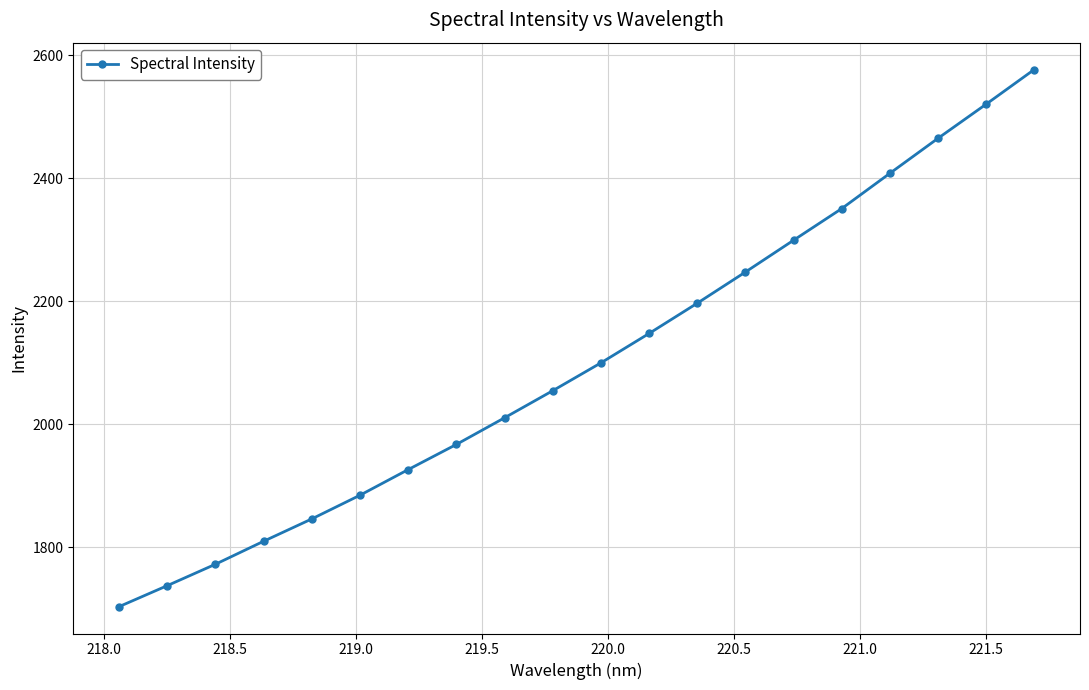

What is the maximum value shown in the chart?

2576.8